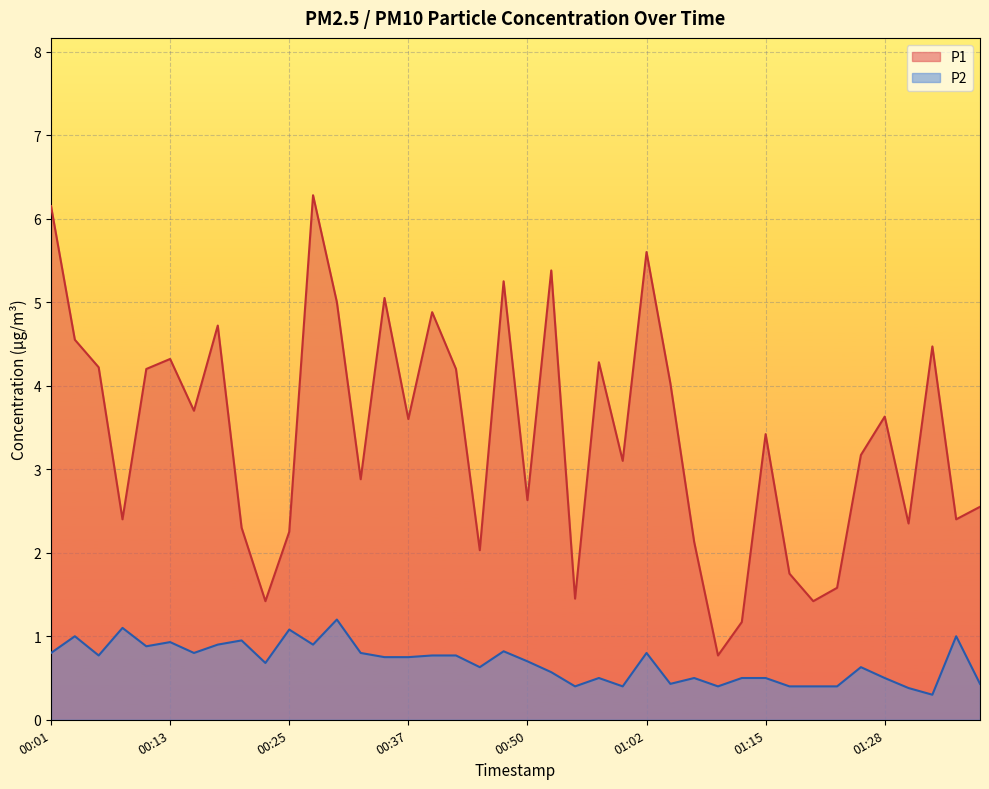

Where is P2 nearest to the value 0?

01:34